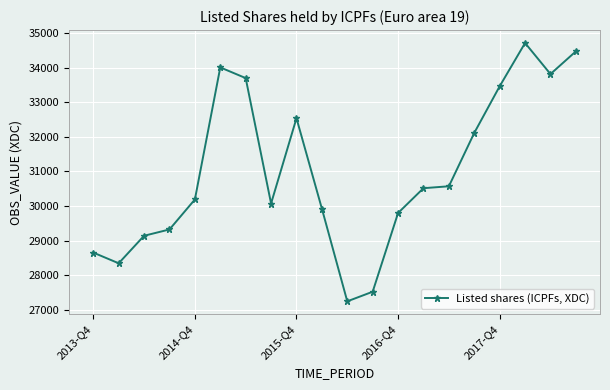

What is the difference between the maximum and second lowest values?

7183.3